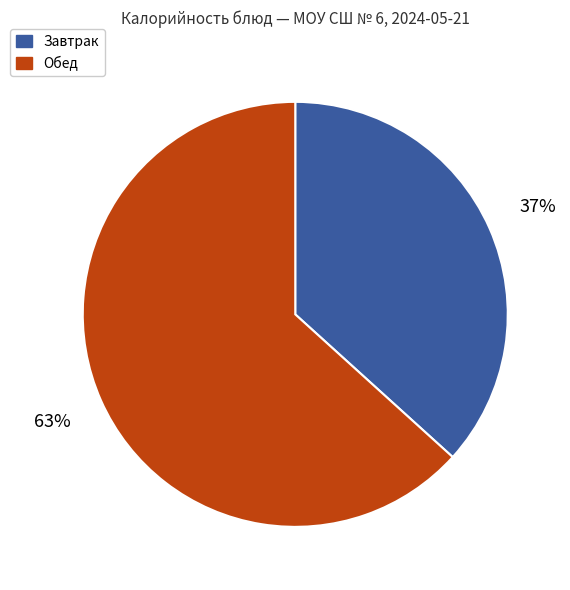

To the nearest percent, what is the average slice percentage?

50%